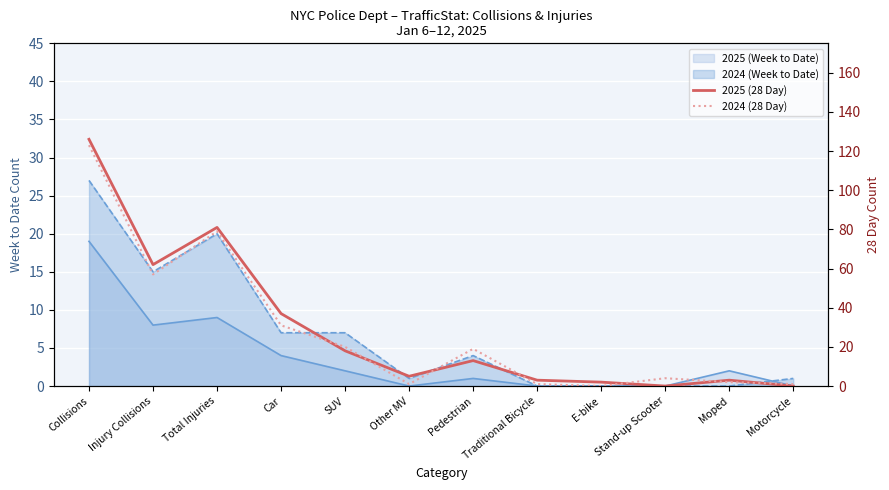

Is the value of 2024 (28 Day) at Motorcycle greater than the value of 2025 (28 Day) at Pedestrian?

No